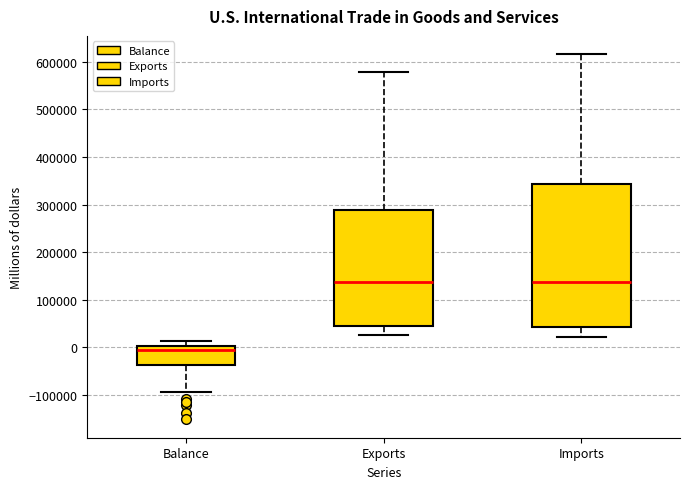

Reading left to right, read every box against the y-axis: the position of its median line, the range the box covers, and the ends of its whiskers. The values are not printed on the chart, so give them approximately, as read against the axis.

Balance: median -10000, box -40000 to 0, whiskers -90000 to 10000
Exports: median 140000, box 40000 to 290000, whiskers 30000 to 580000
Imports: median 140000, box 40000 to 340000, whiskers 20000 to 620000